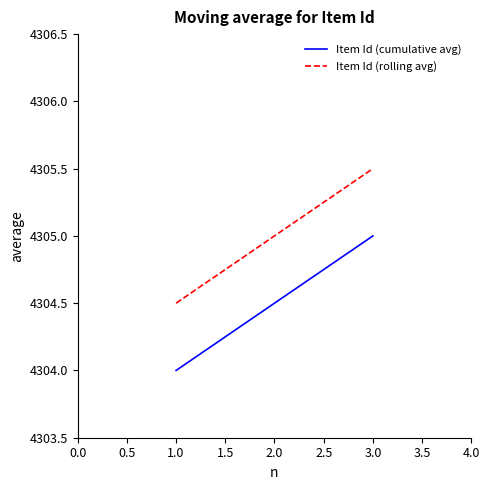

What are all the series names shown in the legend?

Item Id (cumulative avg), Item Id (rolling avg)